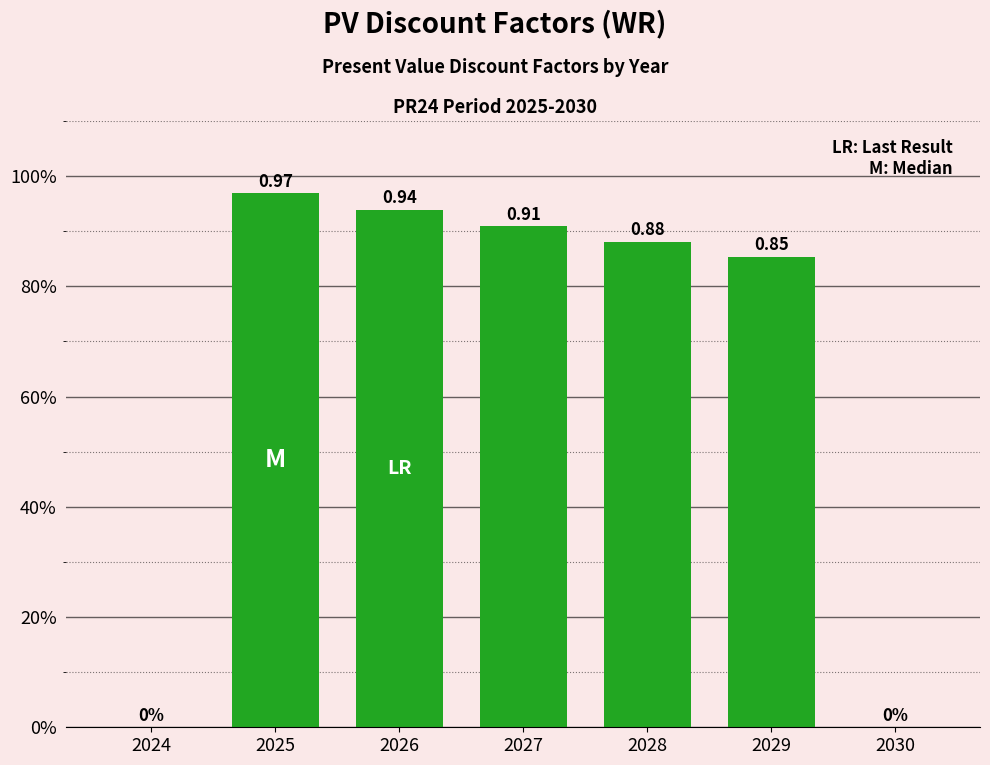

What is the value of the 2nd bar from the left?

1.0